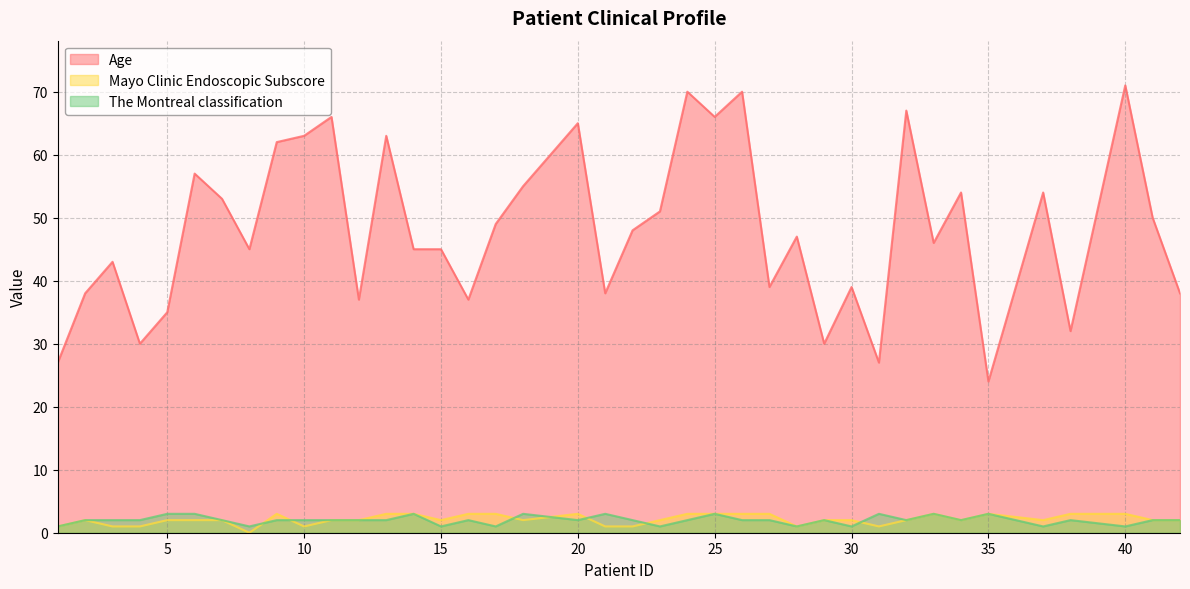

What is the approximate value of The Montreal classification at 13?

2